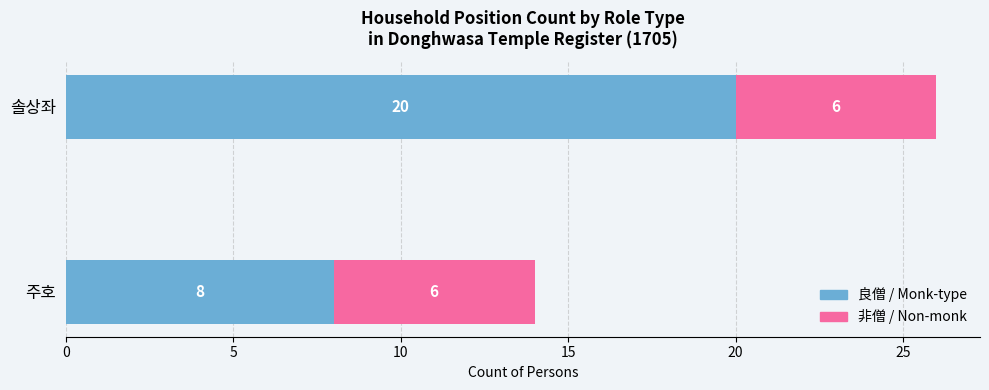

How many data points in 良僧 / Monk-type are less than 20?

1